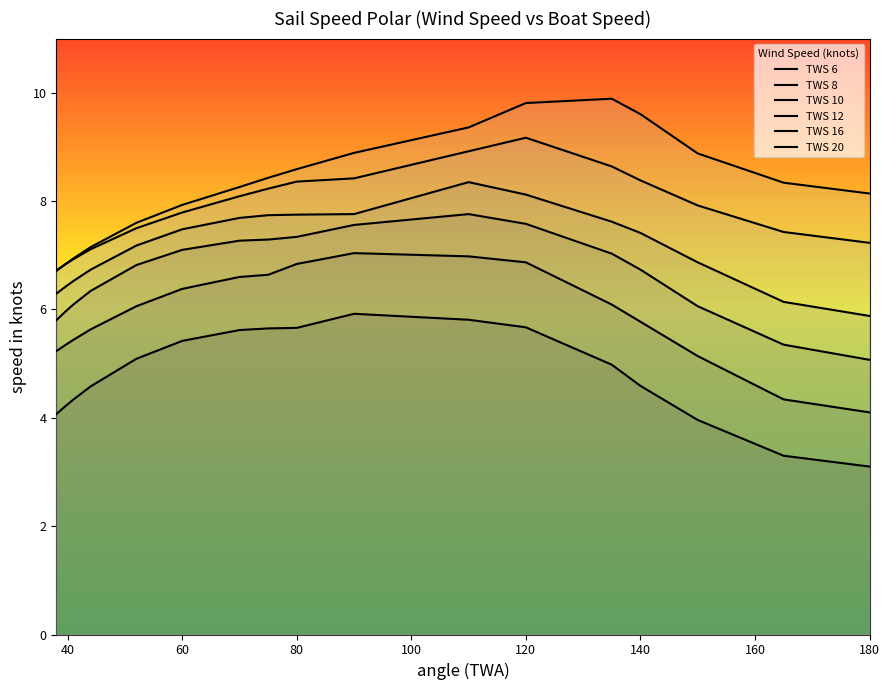

At how many categories does at least one series exceed 4?

18